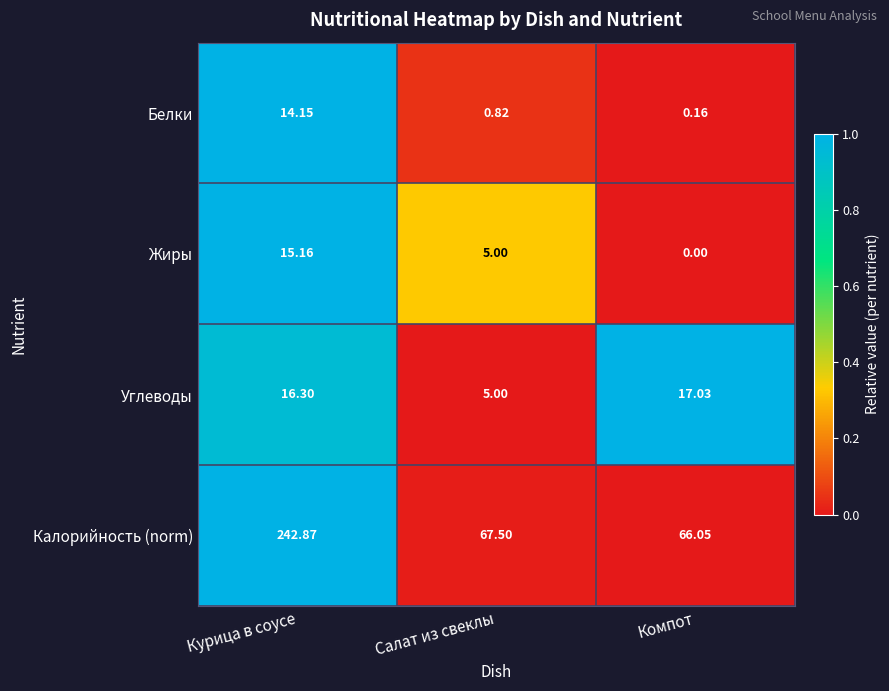

Which series changed the most between Курица в соусе and Компот?

Калорийность (norm)